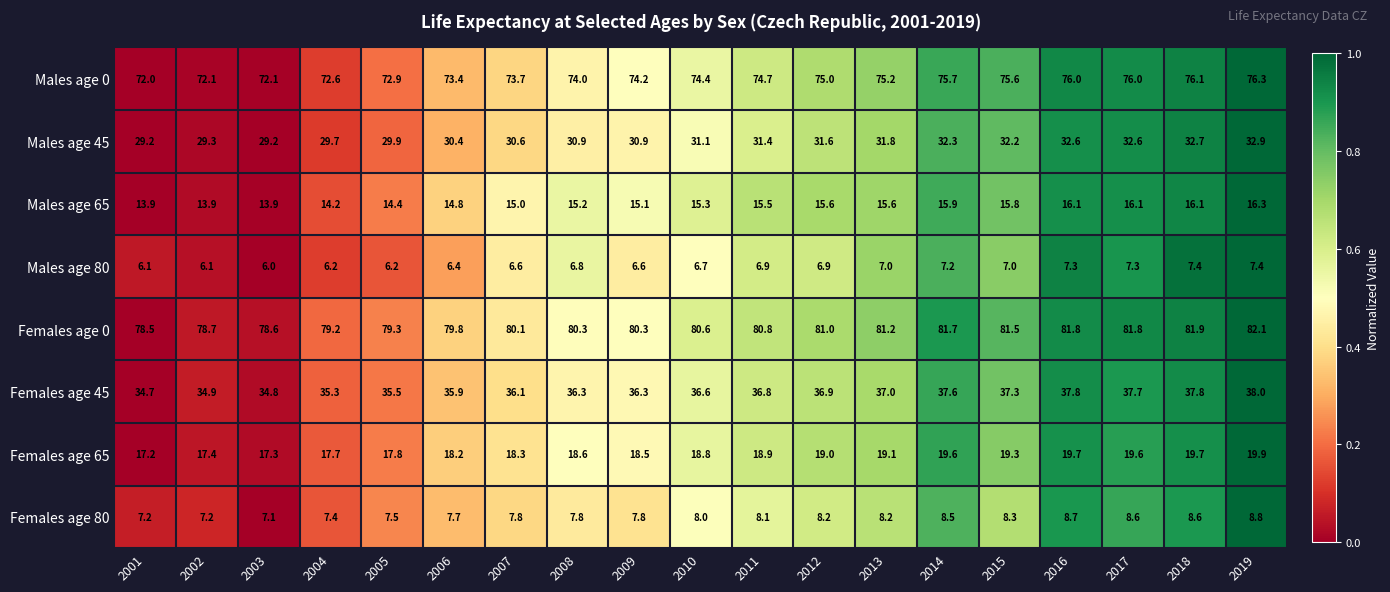

What is the sum of the Males age 65 values at 2006 and 2019?

31.1